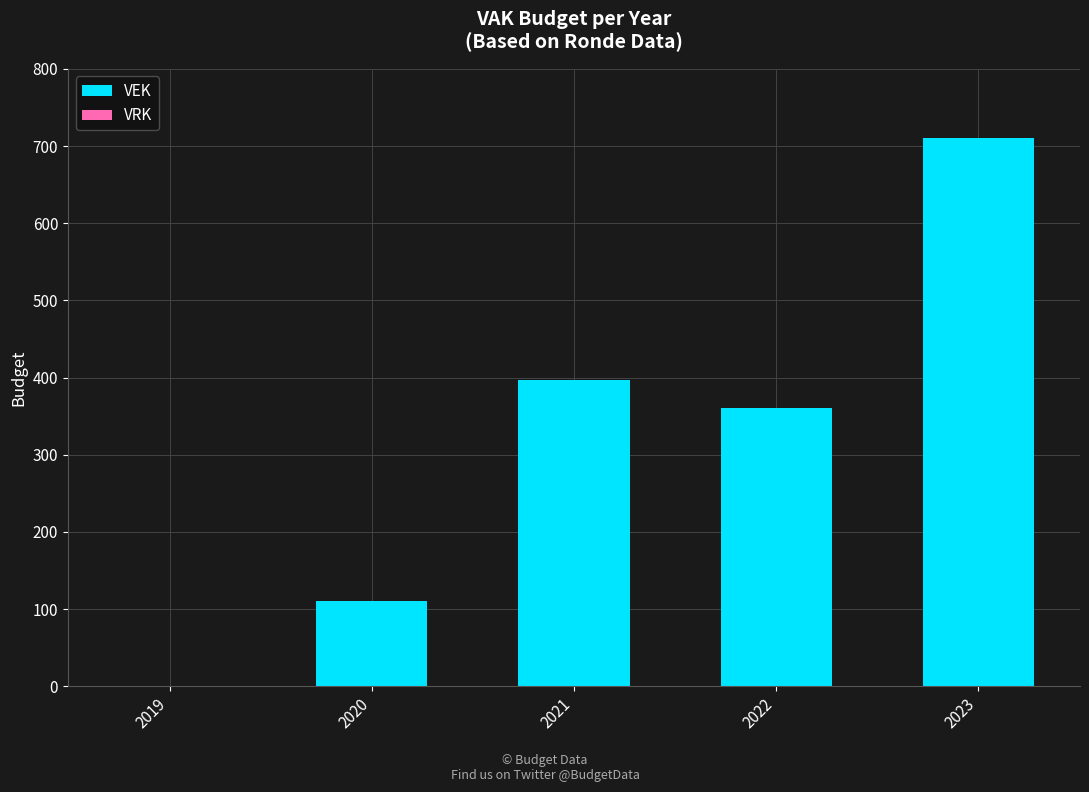

Count the number of data series in this chart.

1